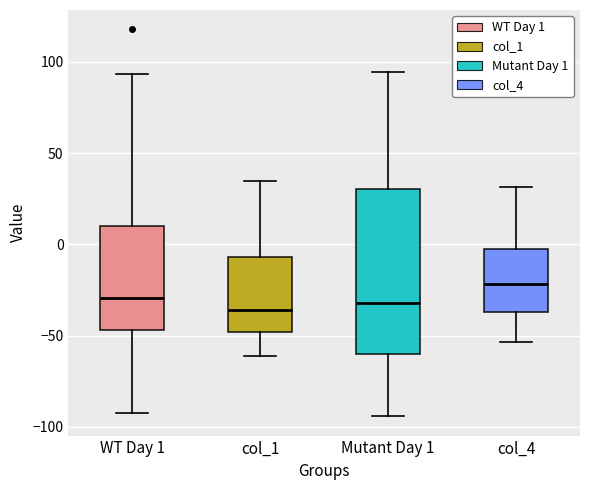

Which box's median line is the highest?

col_4